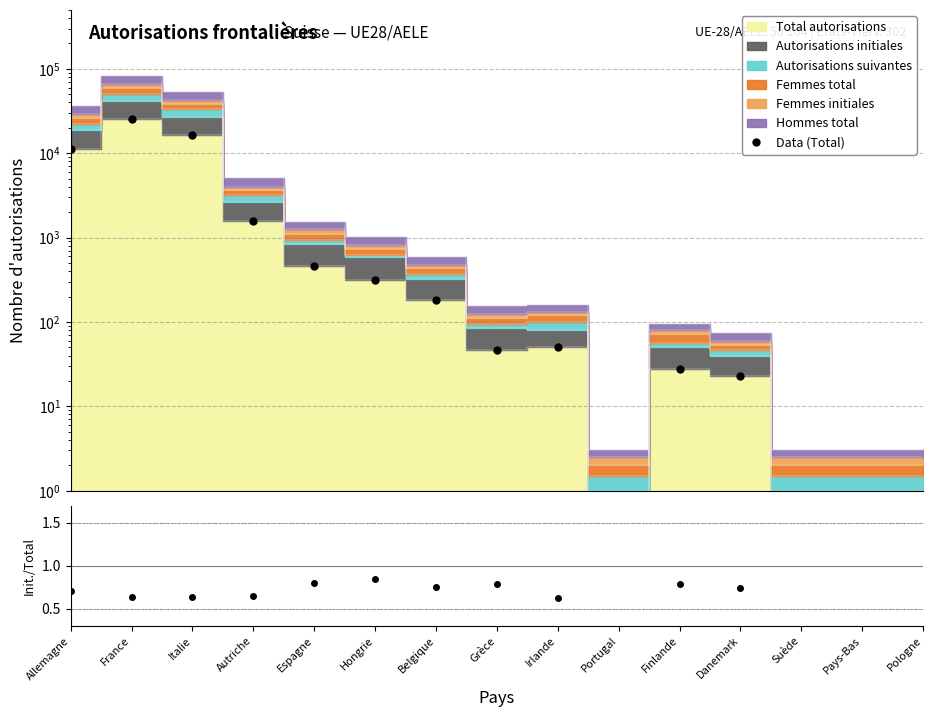

What is the greatest value displayed?

25227.0